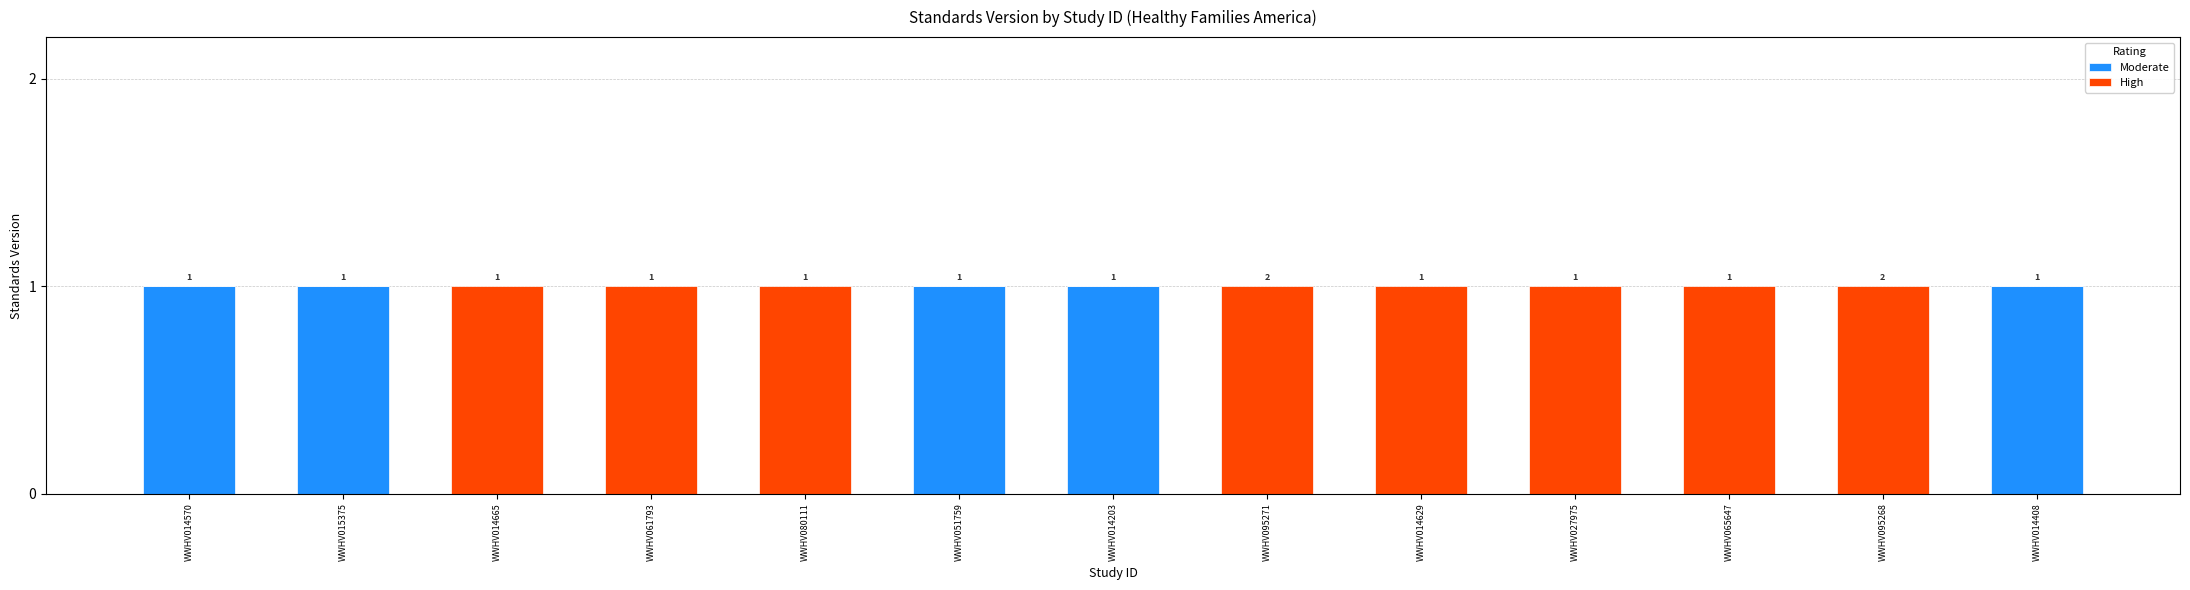

Is it true that Moderate equals 0 at WWHV027975?

True